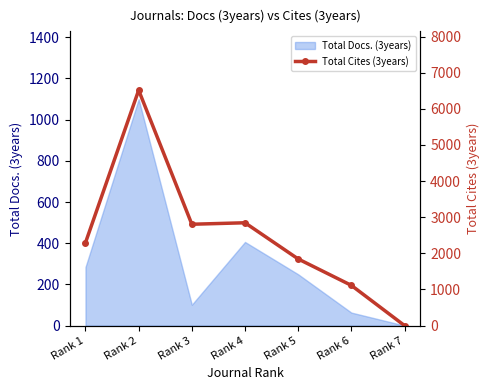

What is the average value?

2488